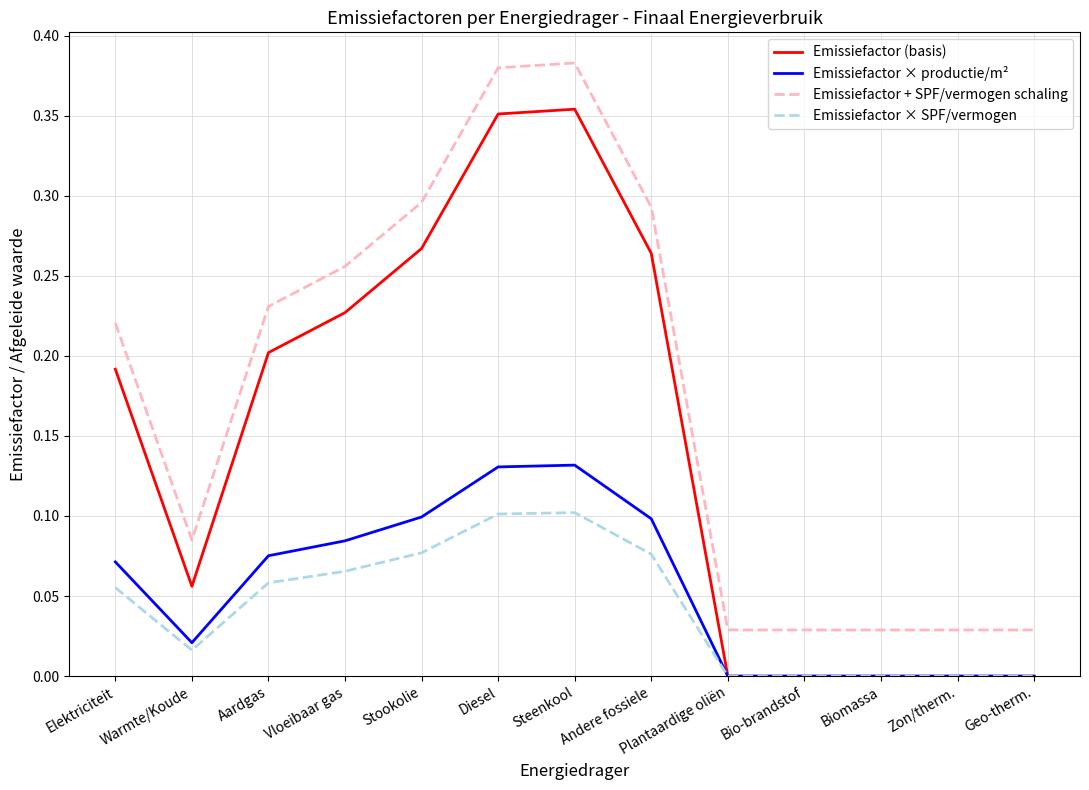

What position from the left is Aardgas?

3